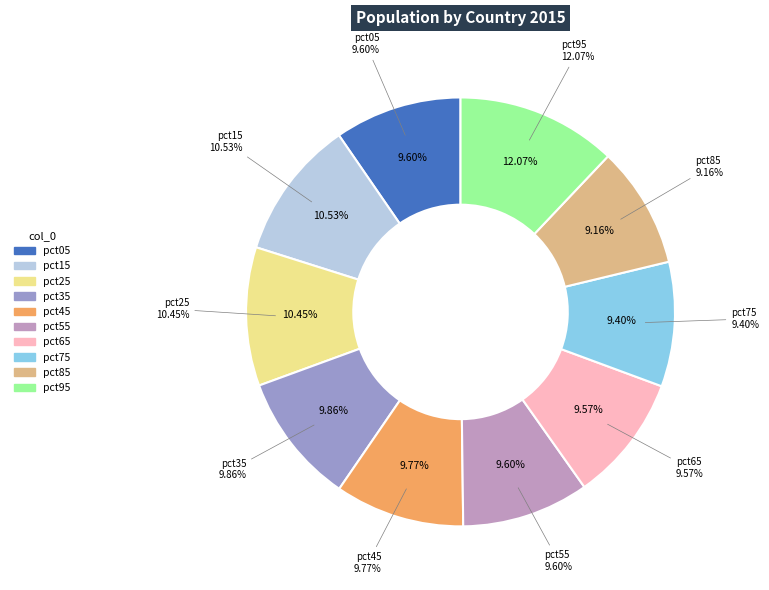

What is the smallest slice in the pie chart?

pct85